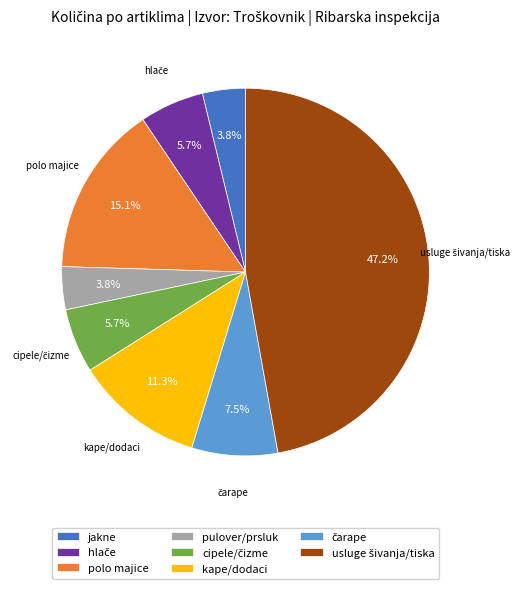

Does any single category account for the majority?

No